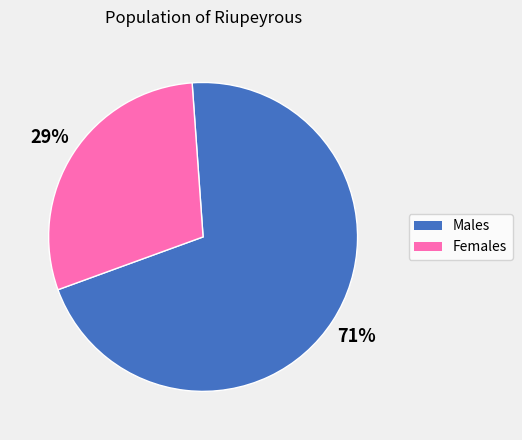

How many segments does this pie chart have?

2